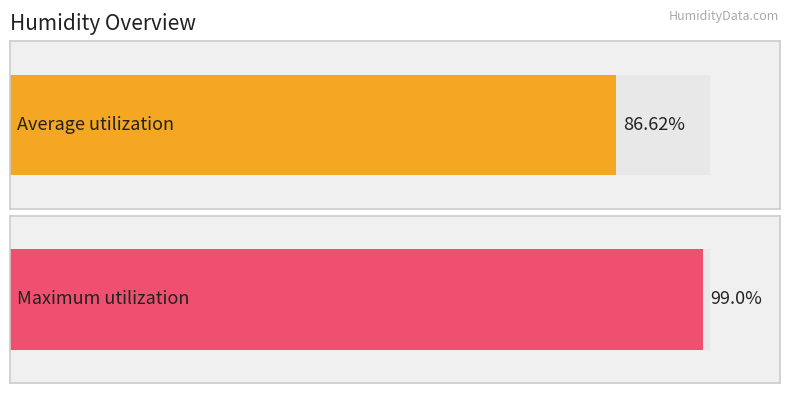

What is the maximum value for Maximum utilization?

99.0